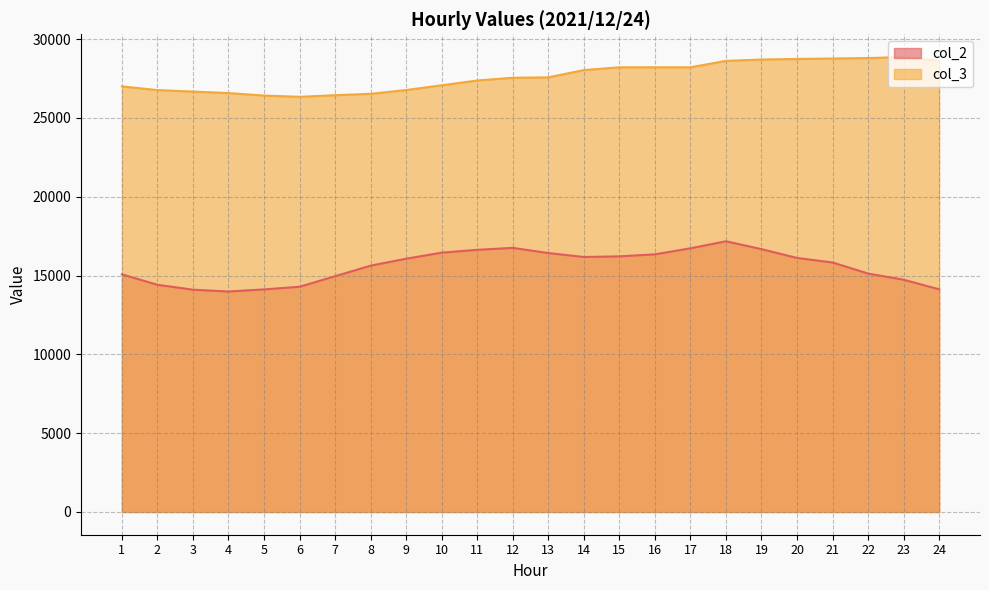

Rank the categories by col_2 value from lowest to highest.

4, 3, 5, 24, 6, 2, 23, 7, 1, 22, 8, 21, 9, 20, 14, 15, 16, 13, 10, 11, 19, 17, 12, 18